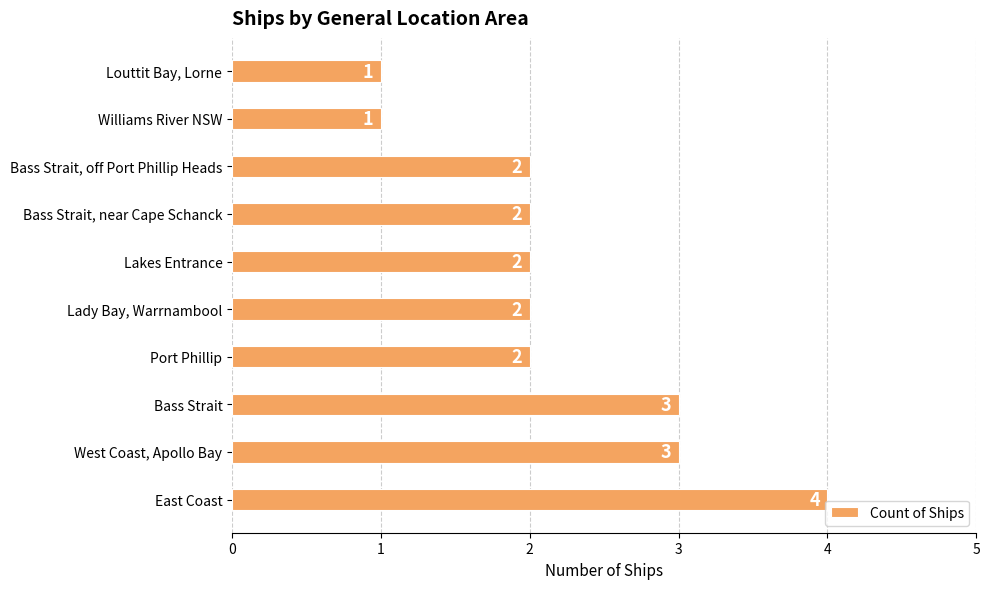

The chart shows a value of 1 at Bass Strait. True or false?

False